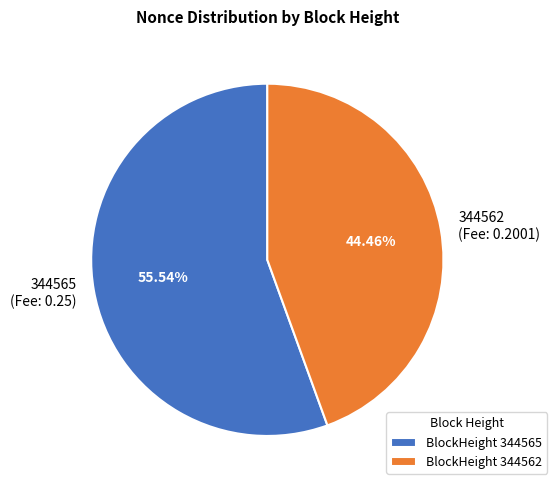

Does 344562 (Fee: 0.2001) represent more than half of the total?

No